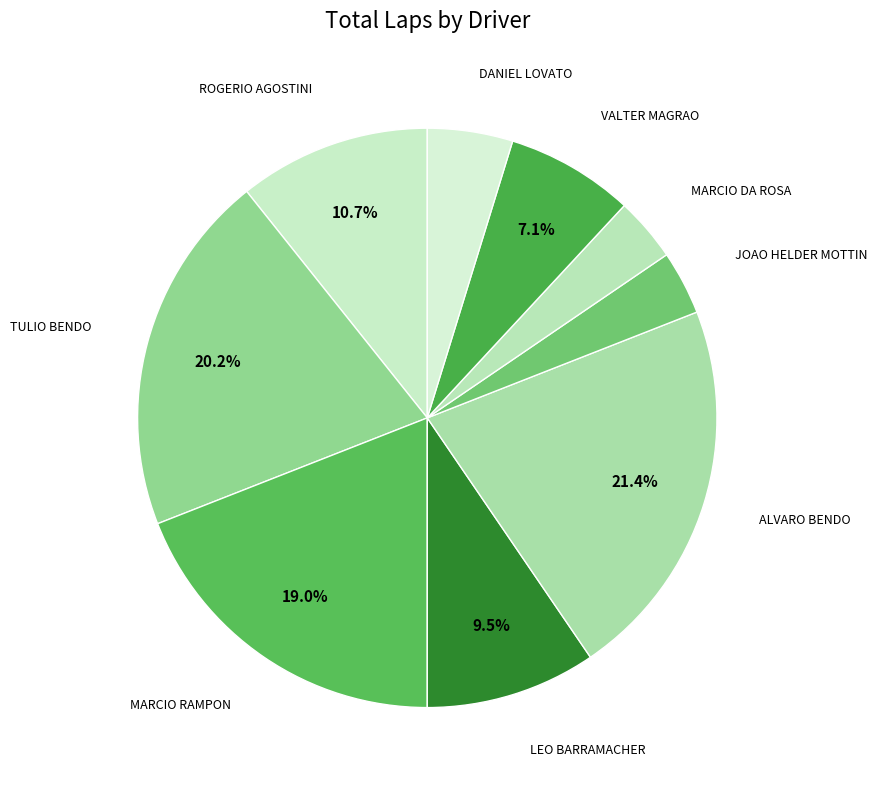

Count the number of slices in the pie.

9